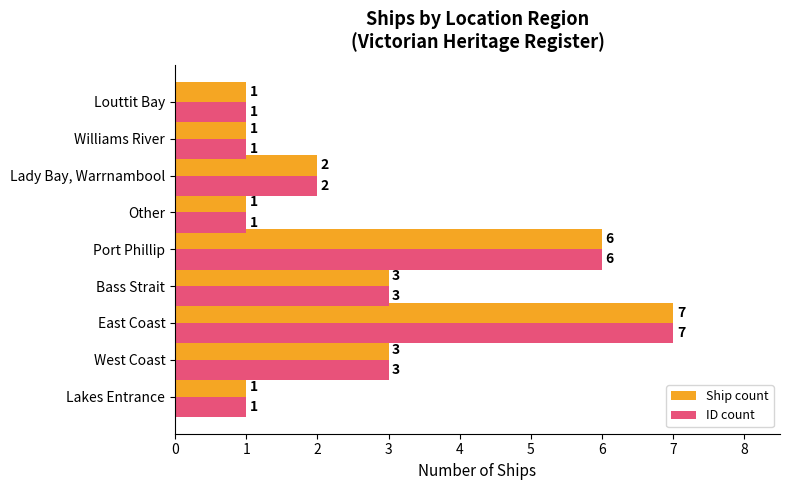

What value does the ID count series have at Bass Strait?

3